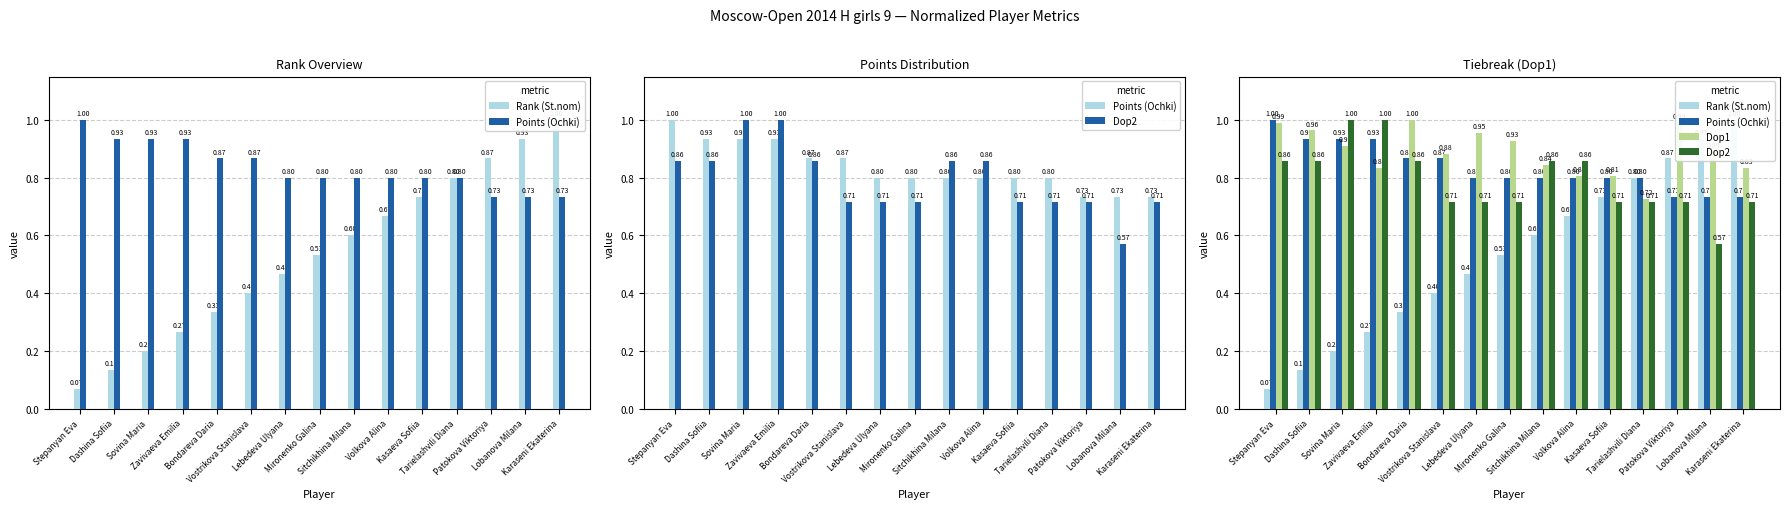

Are the bars grouped side by side (vs. stacked)?

Yes